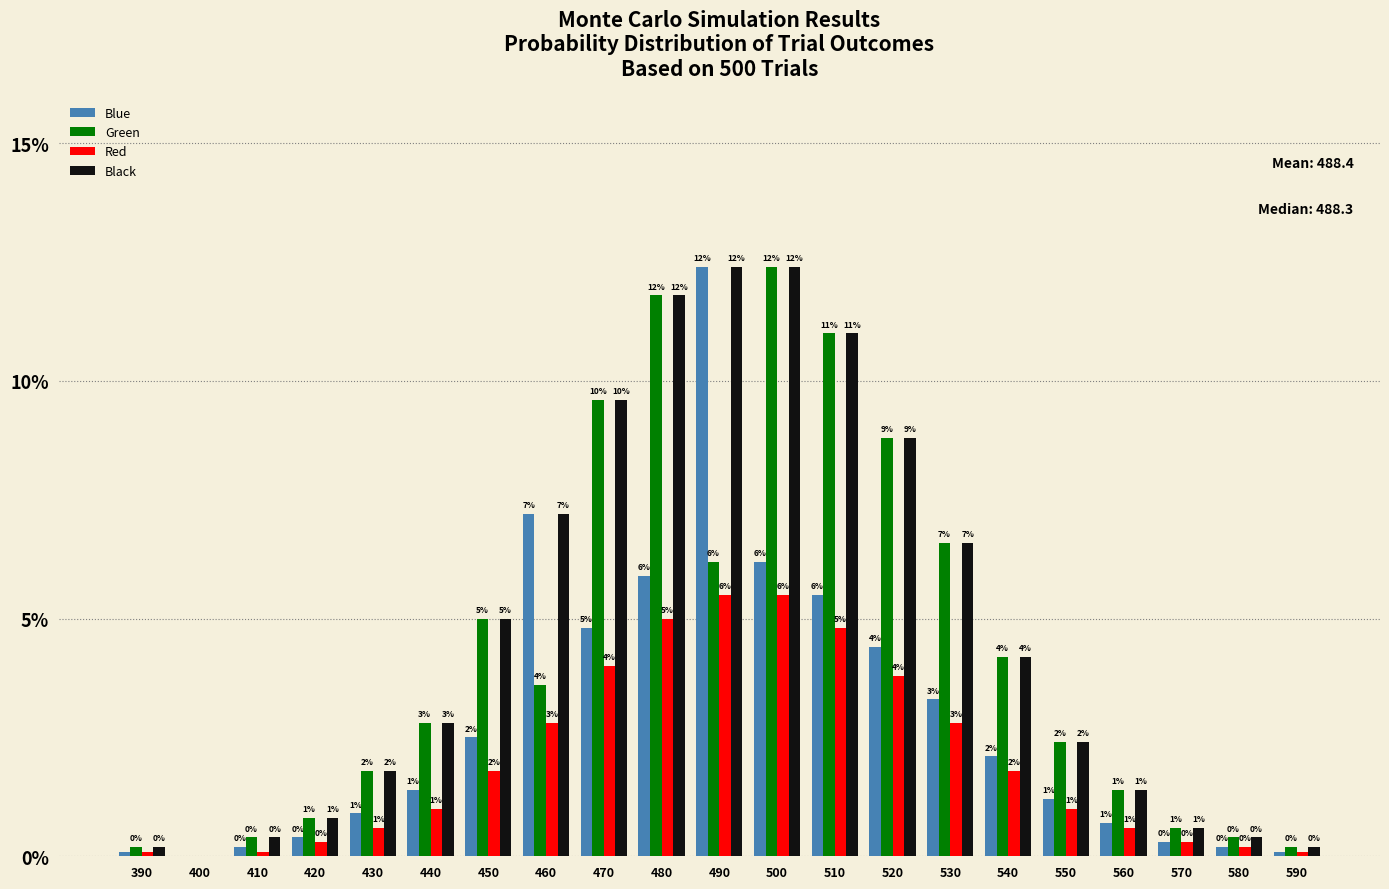

At which label does Red reach its peak?

490